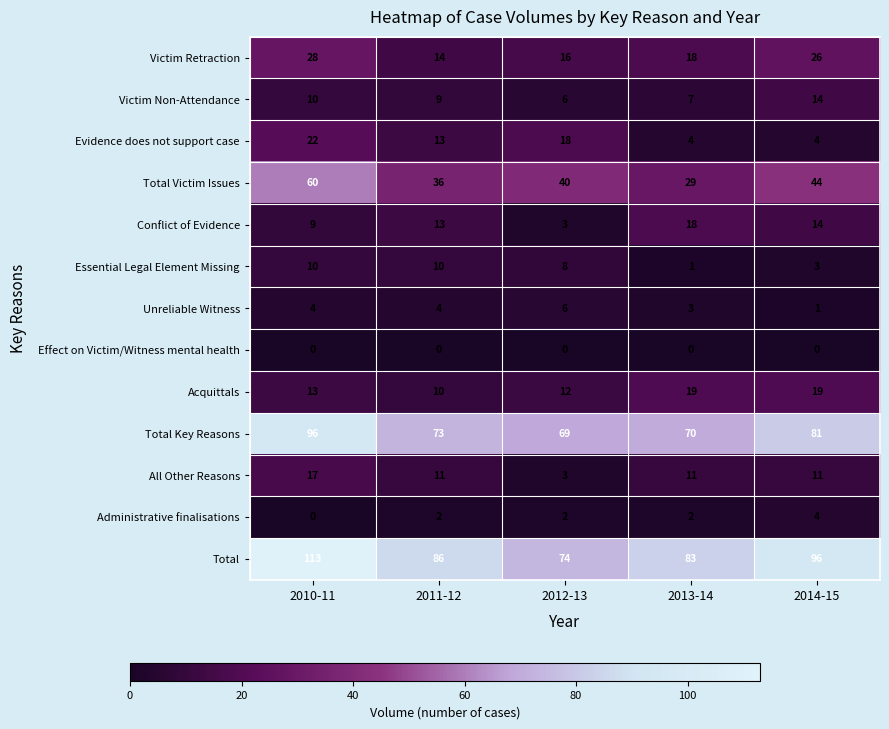

Read the Victim Retraction value at 2012-13, to the nearest 10.

20